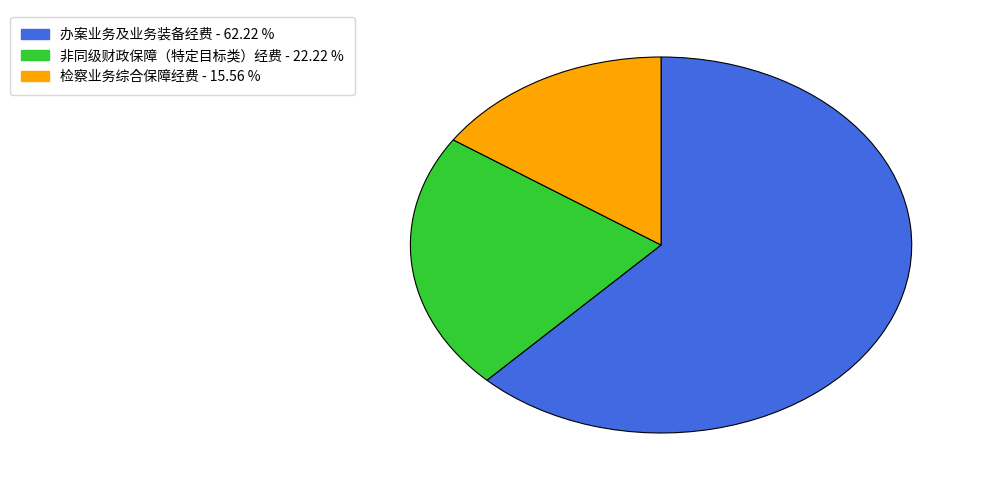

How many segments does this pie chart have?

3